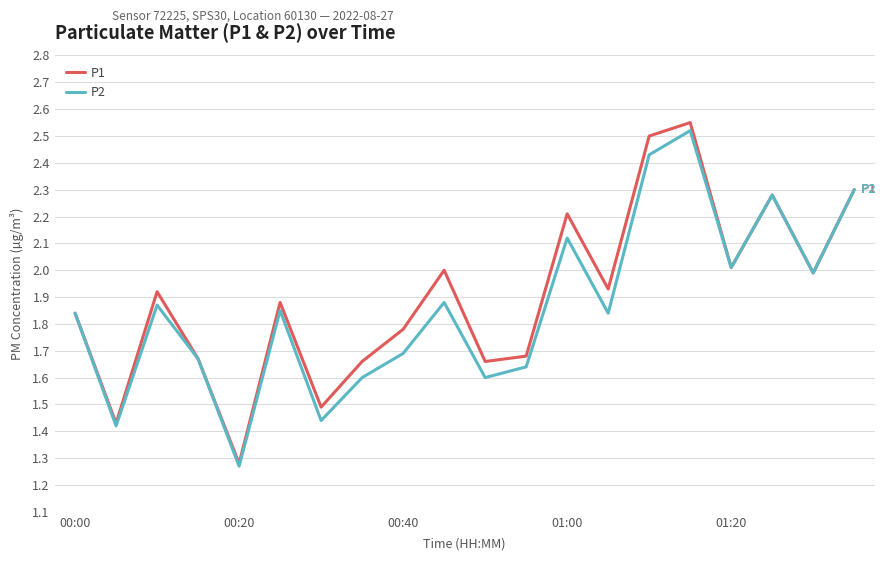

Which series has the widest spread of values?

P1